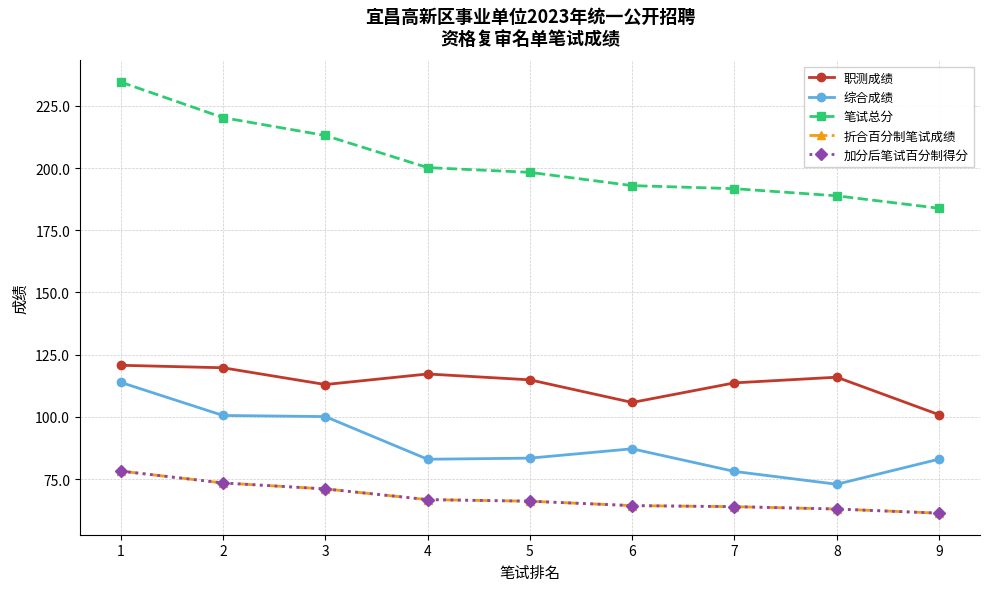

Does the chart have visible grid lines?

Yes